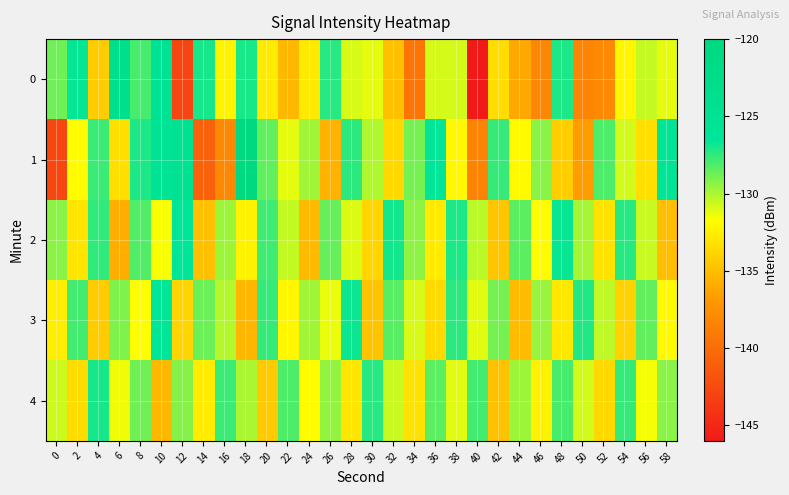

Which has a higher value, 30 or 22?

30